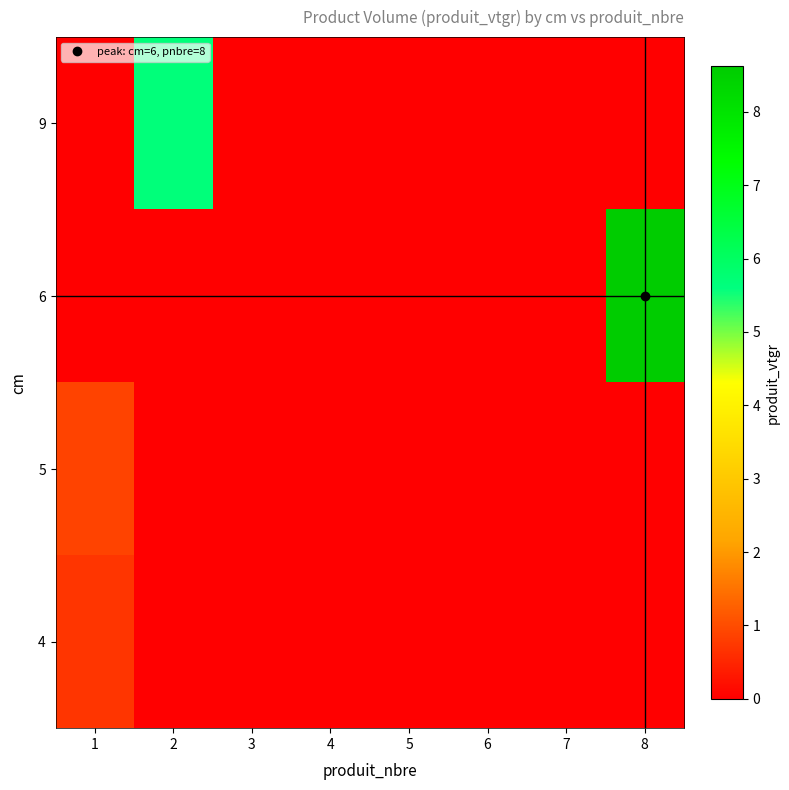

Reading left to right, what are all the values shown in this chart?

4: 1=0.7	2=0.0	3=0.0	4=0.0	5=0.0	6=0.0	7=0.0	8=0.0
5: 1=0.9	2=0.0	3=0.0	4=0.0	5=0.0	6=0.0	7=0.0	8=0.0
6: 1=0.0	2=0.0	3=0.0	4=0.0	5=0.0	6=0.0	7=0.0	8=8.6
9: 1=0.0	2=5.7	3=0.0	4=0.0	5=0.0	6=0.0	7=0.0	8=0.0